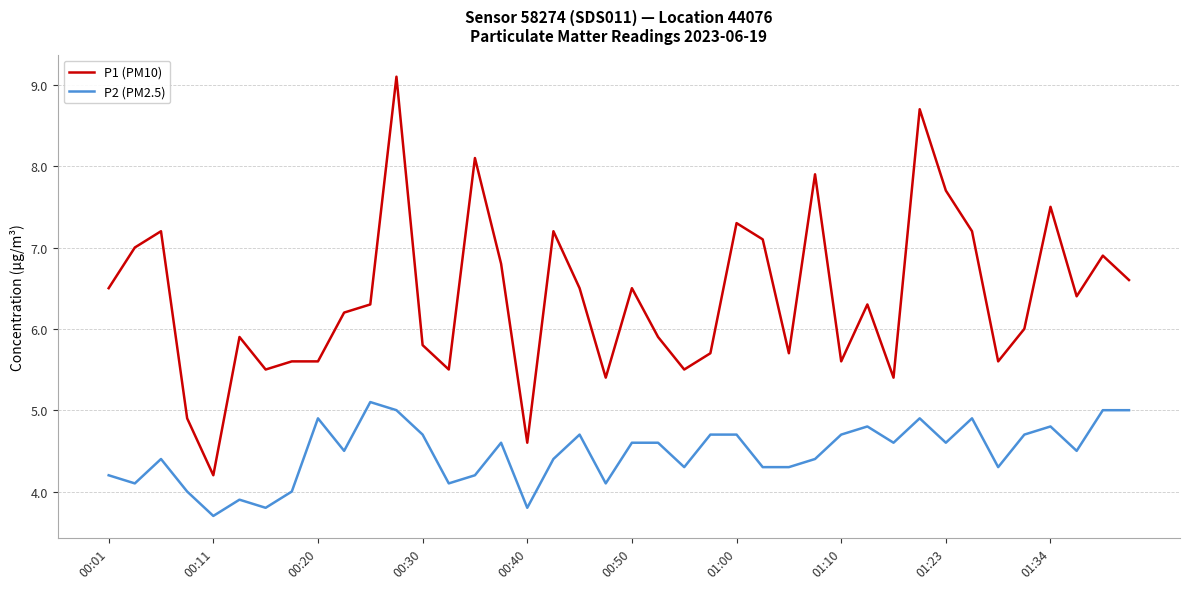

What is the maximum value for P2 (PM2.5)?

5.1